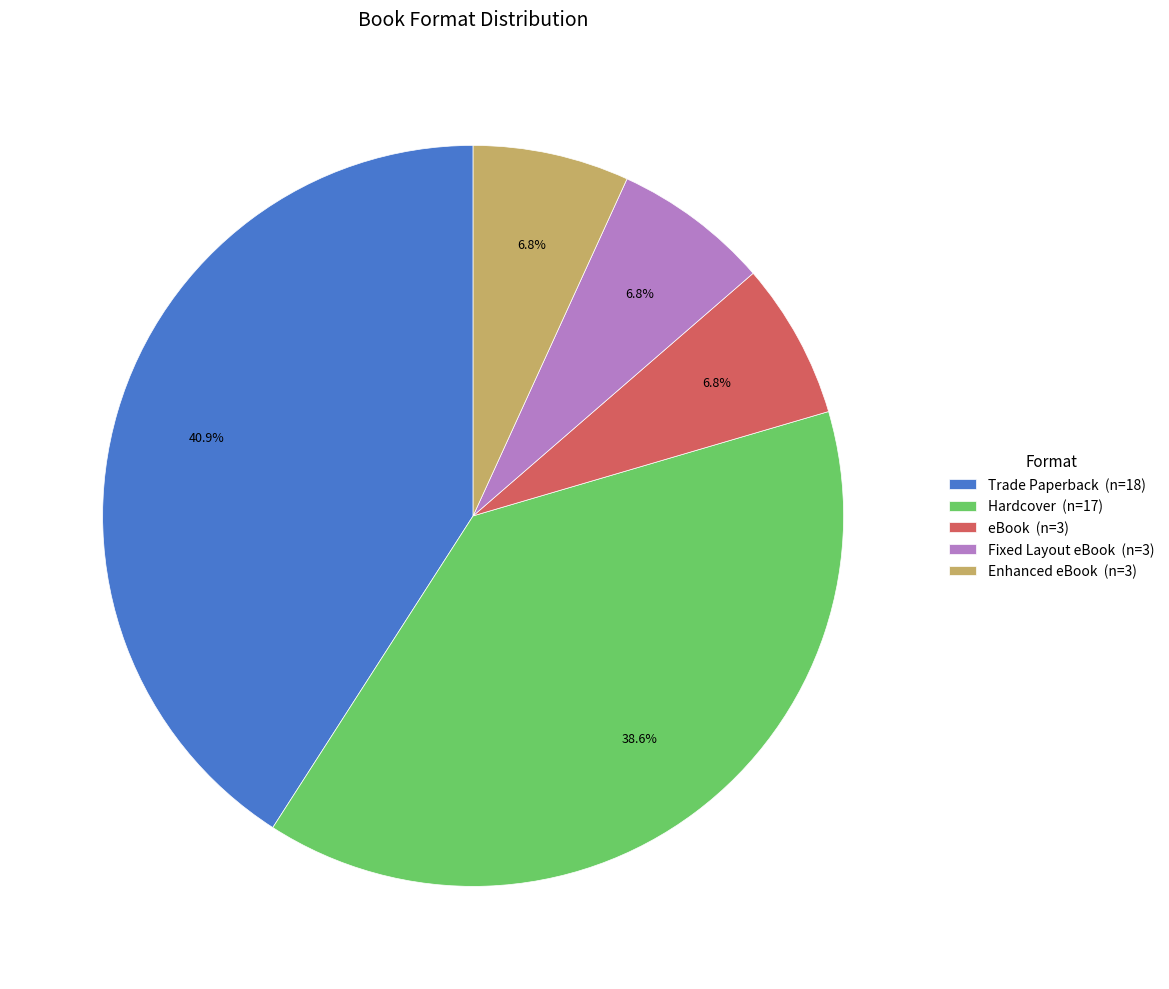

Which slice is the largest?

Trade Paperback